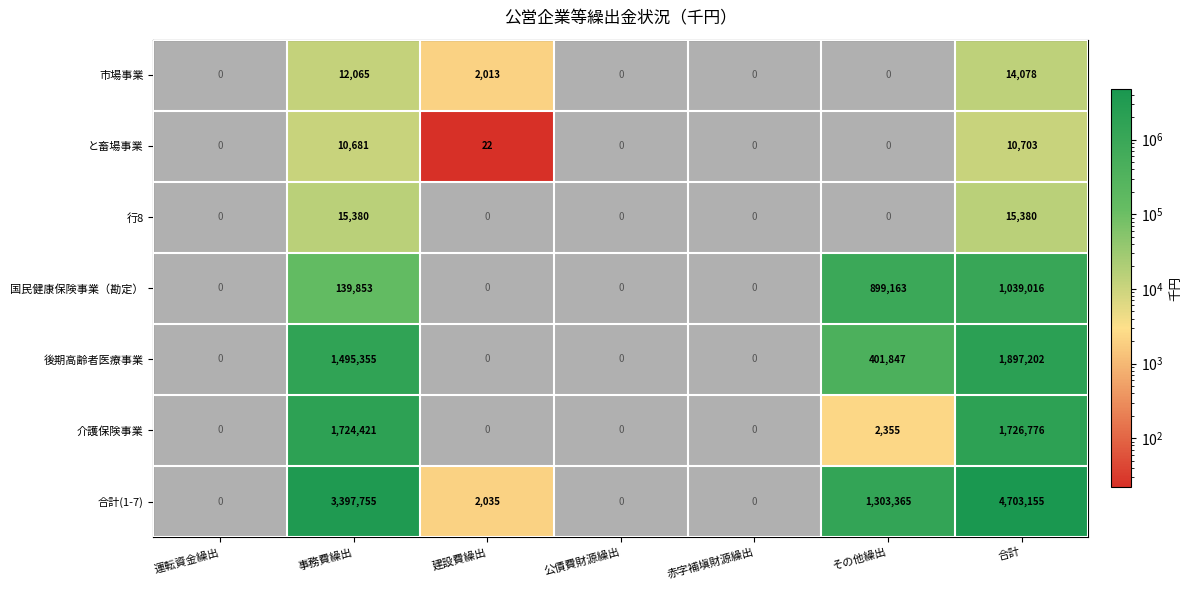

At which category is the sum across all series the highest?

合計